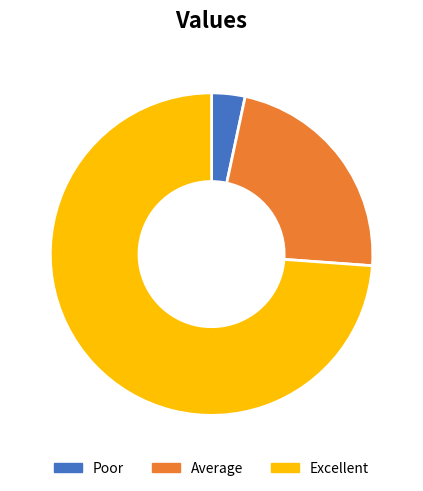

True or false: Excellent accounts for 74% of the total.

True